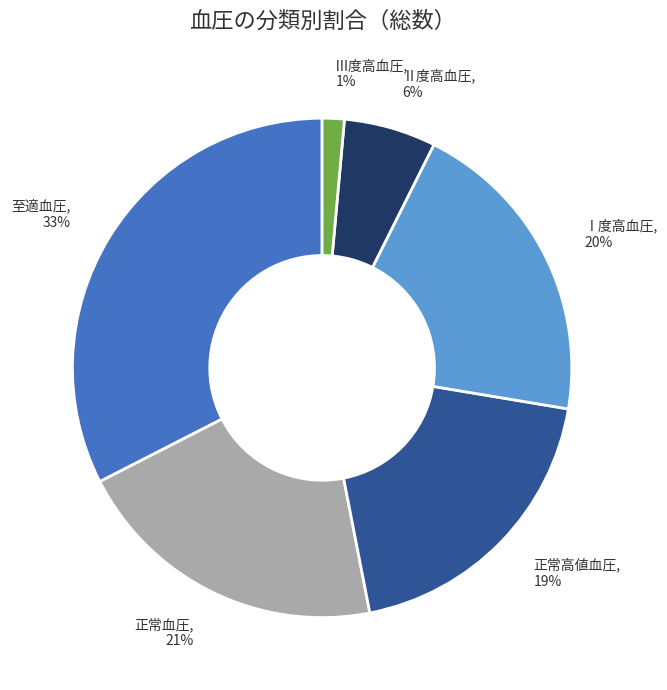

To the nearest percent, what is the combined percentage of Ⅲ度高血圧 and Ⅱ度高血圧?

7%